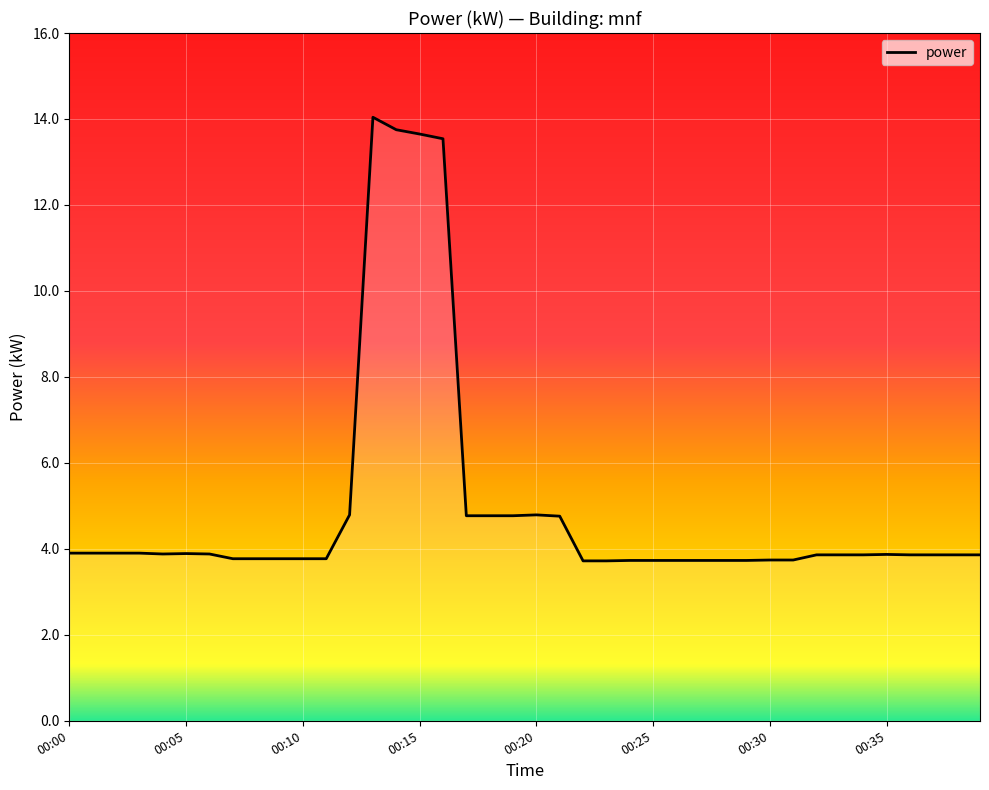

What is the maximum value shown in the chart?

14.0